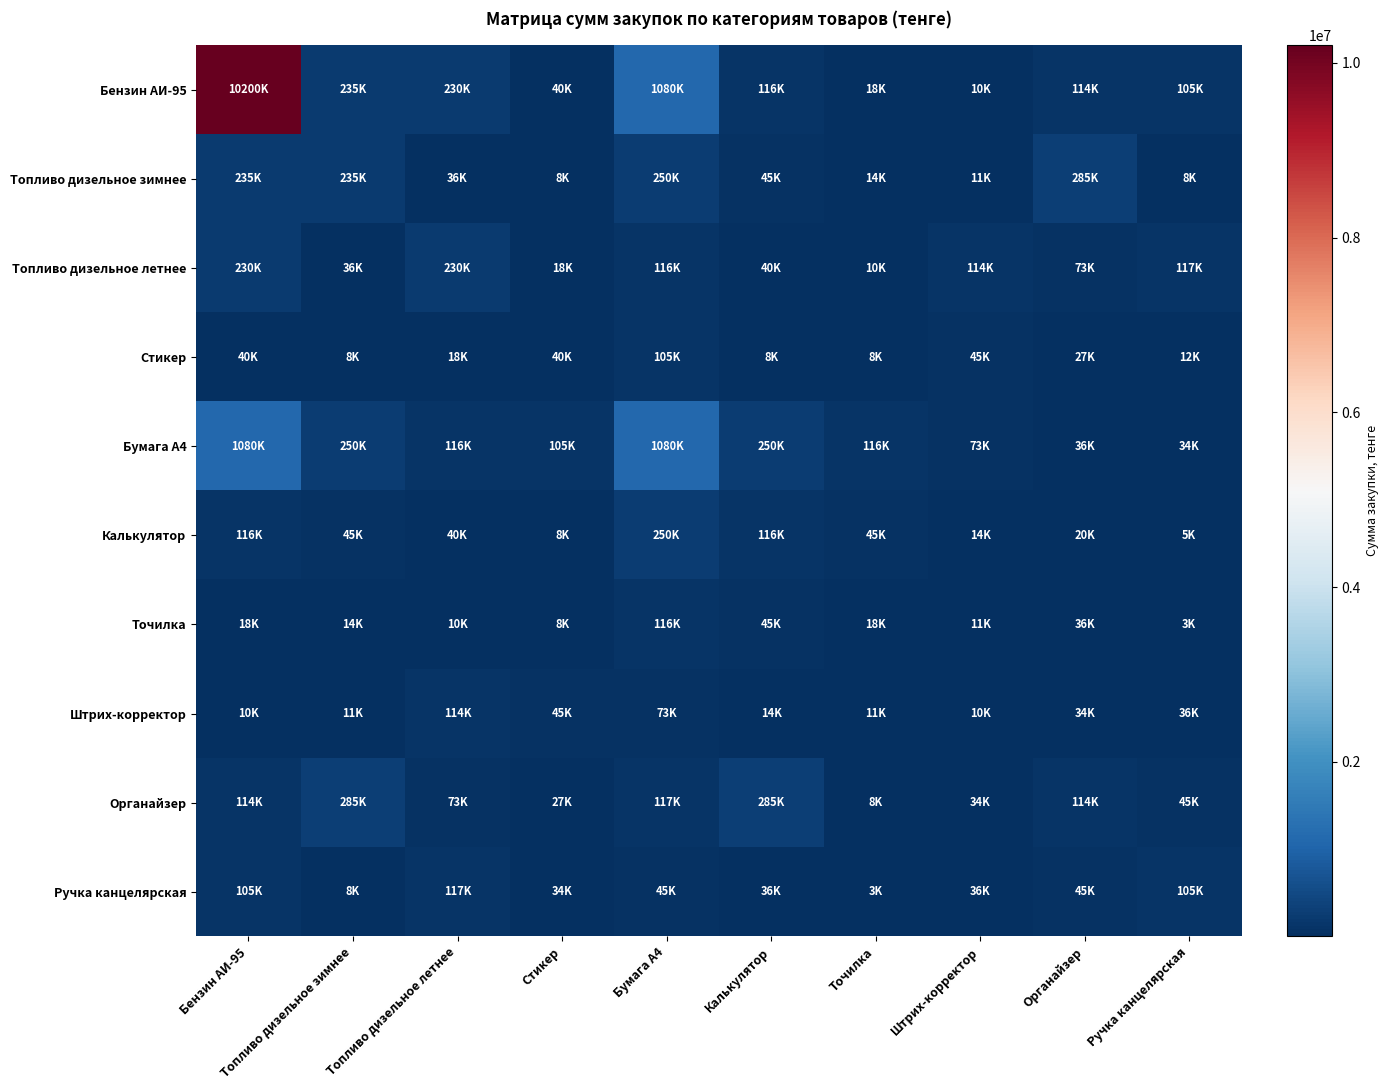

Which series has the largest total across all categories?

Бензин АИ-95